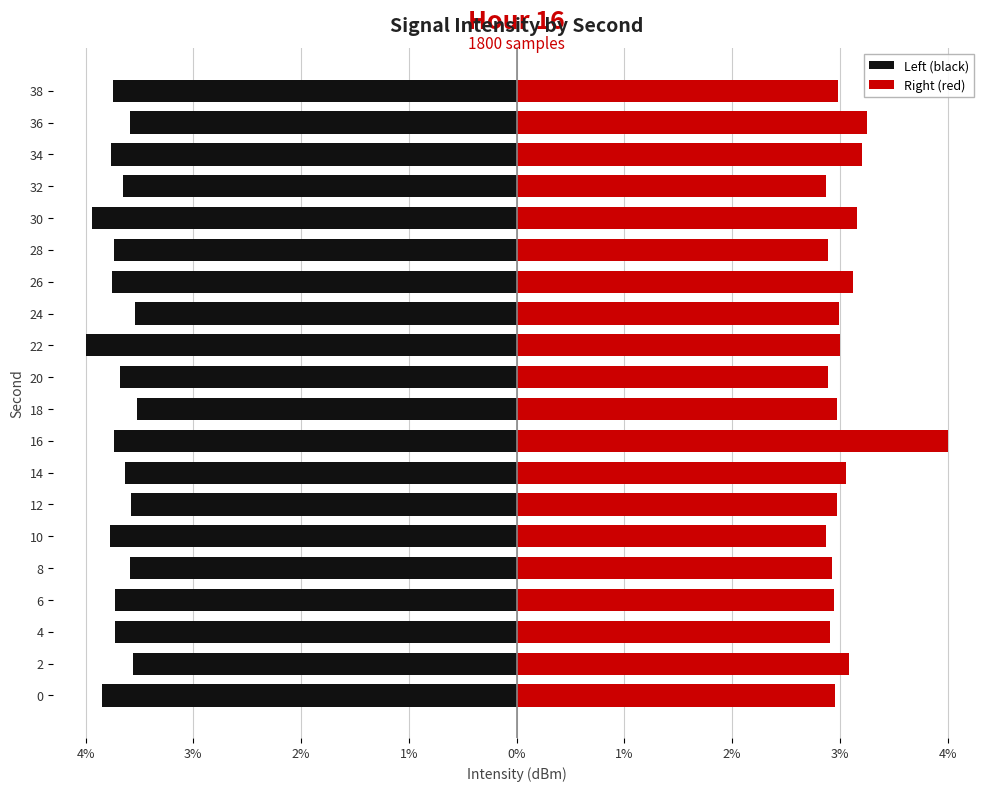

List the series in order of their overall mean, highest first.

Right (red), Left (black)